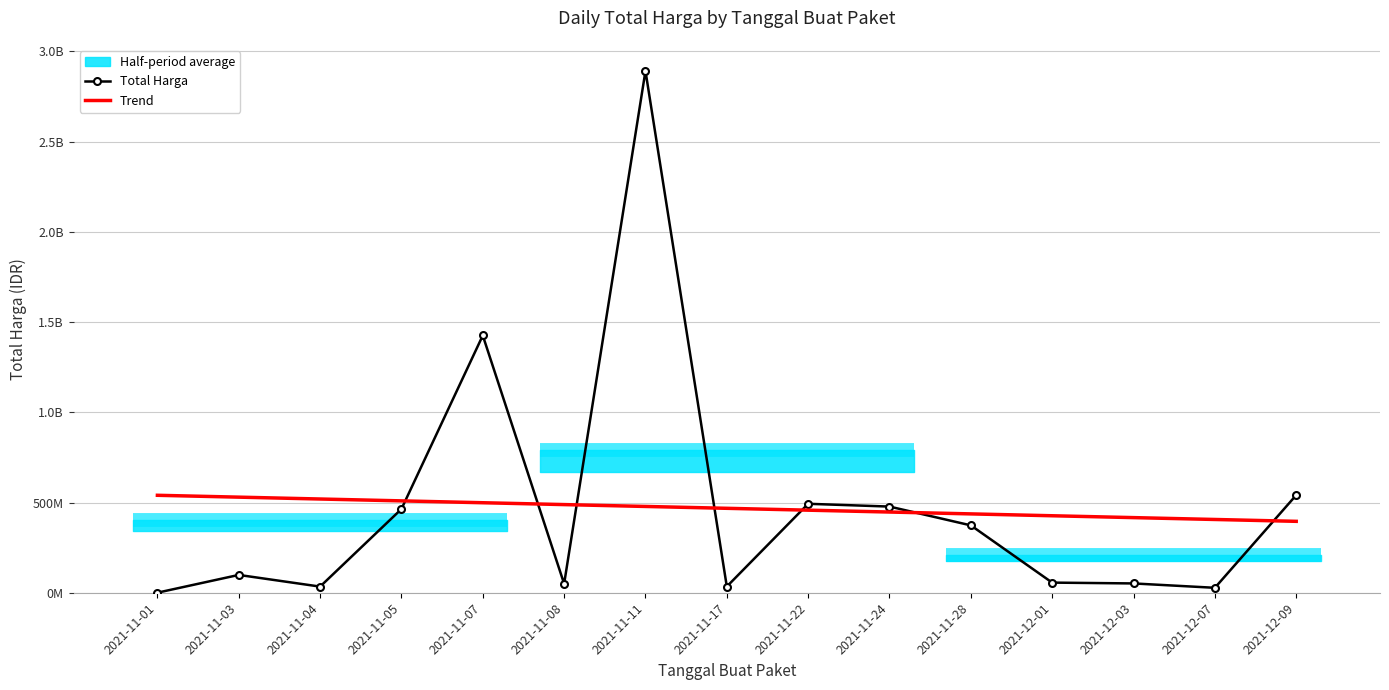

What is the smallest value displayed?

333600.0